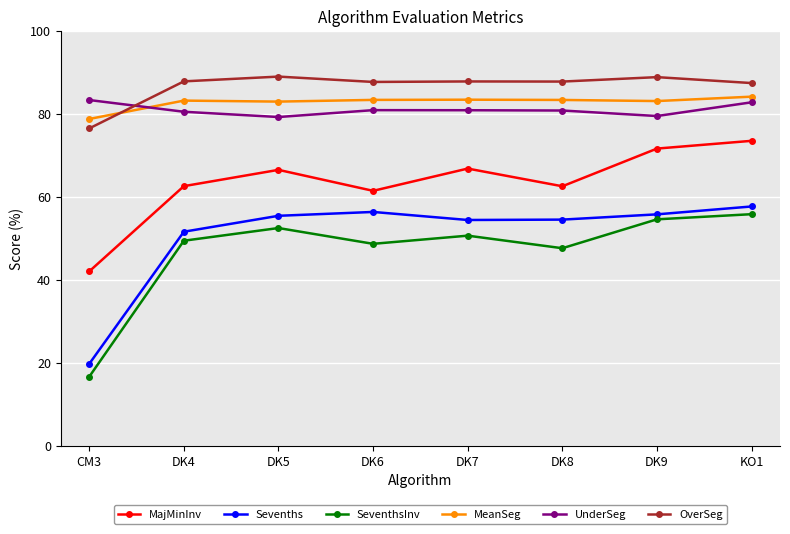

True or false: Sevenths and MeanSeg cross at least once.

False